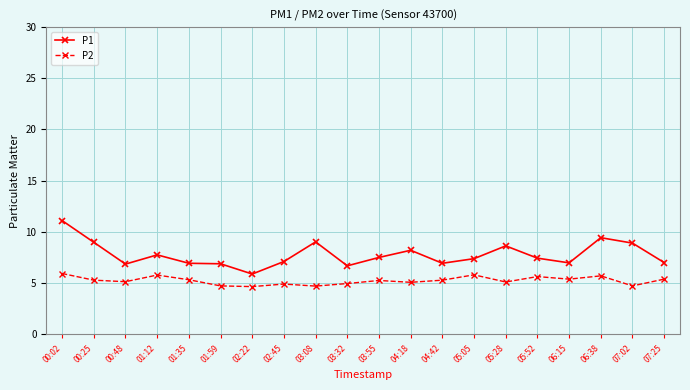

At which label does P1 reach its peak?

00:02